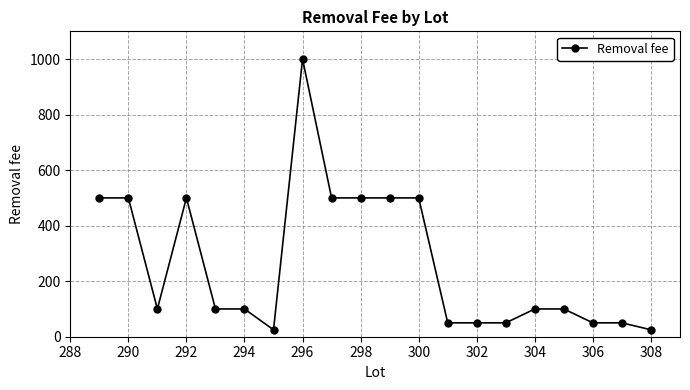

Reading left to right, list all the values displayed in this chart.

500	500	100	500	100	100	25	1000	500	500	500	500	50	50	50	100	100	50	50	25